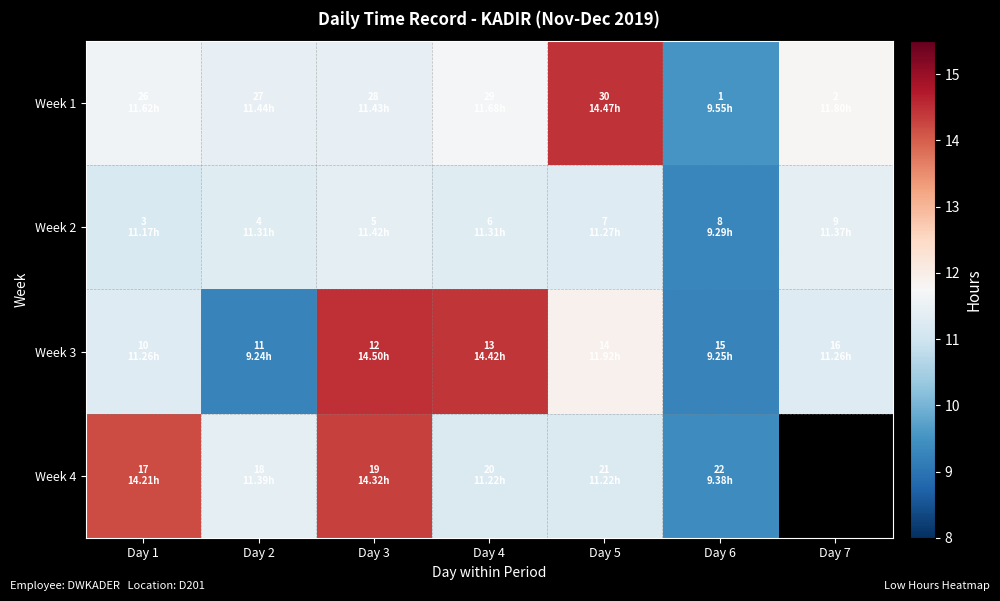

The value of Week 1 at Day 1 is 17.6. True or false?

False